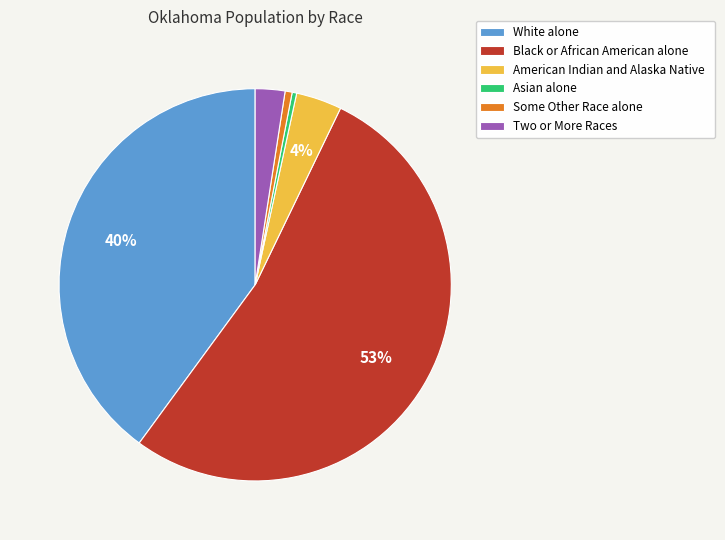

What is the largest slice in the pie chart?

Black or African American alone